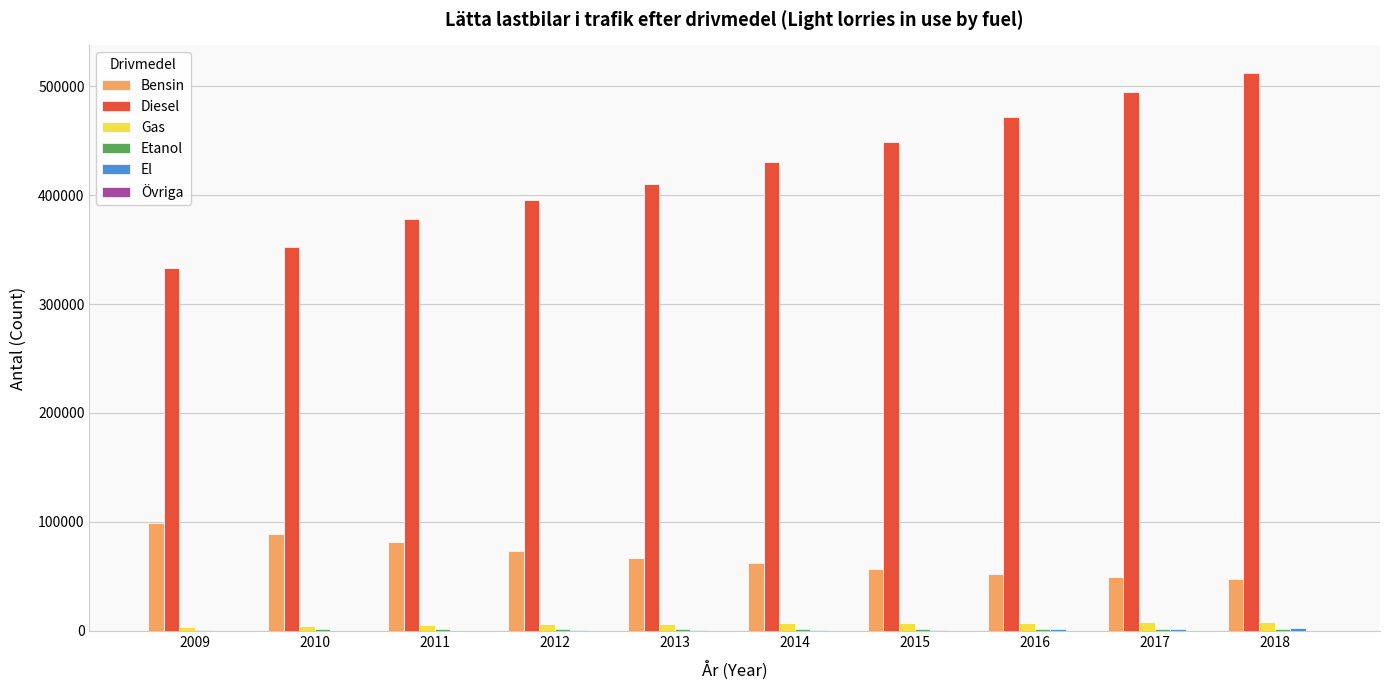

Count the number of categories in the chart.

10